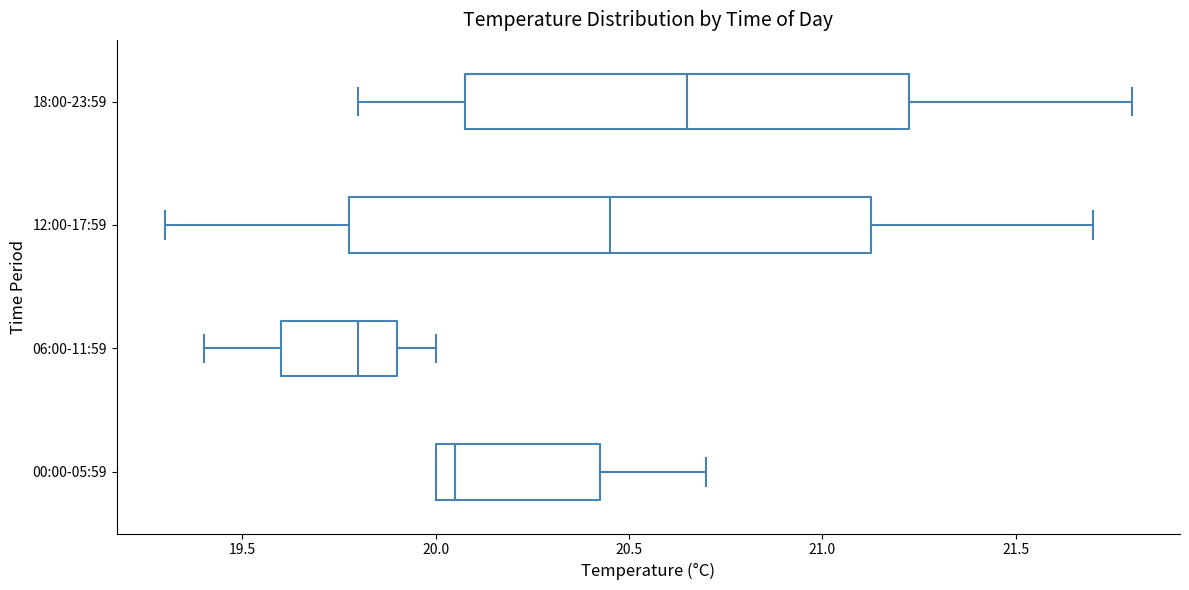

Reading bottom to top, read every box against the x-axis: the position of its median line, the range the box covers, and the ends of its whiskers. The values are not printed on the chart, so give them approximately, as read against the axis.

00:00-05:59: median 20.05, box 20.00 to 20.45, whiskers 20.00 to 20.70
06:00-11:59: median 19.80, box 19.60 to 19.90, whiskers 19.40 to 20.00
12:00-17:59: median 20.45, box 19.80 to 21.15, whiskers 19.30 to 21.70
18:00-23:59: median 20.65, box 20.10 to 21.25, whiskers 19.80 to 21.80